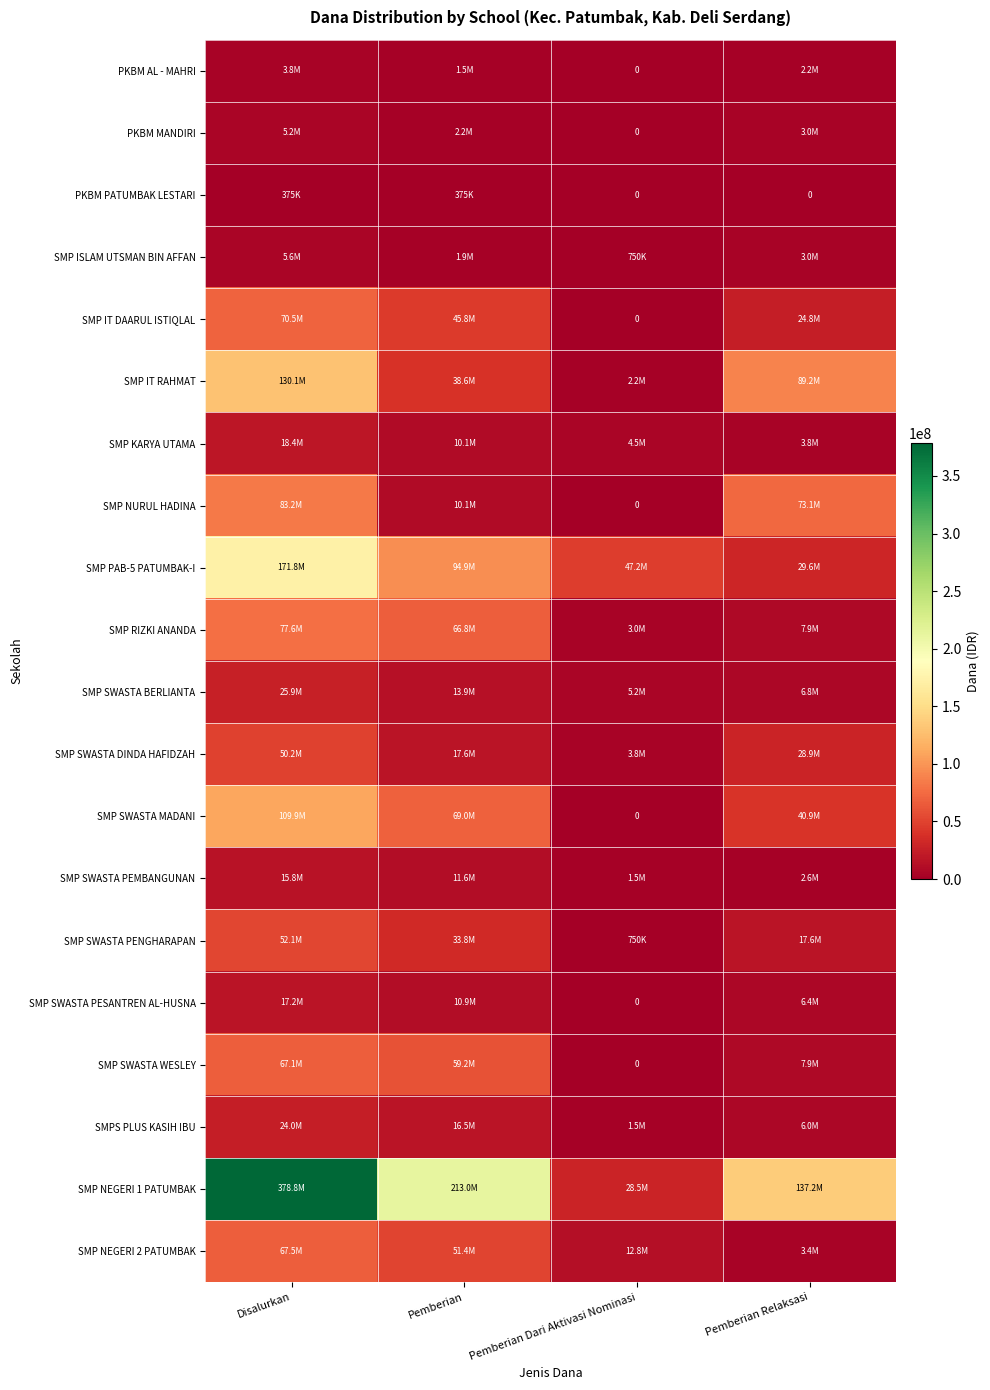

The value of SMP SWASTA DINDA HAFIDZAH at Disalurkan is 22237394. True or false?

False